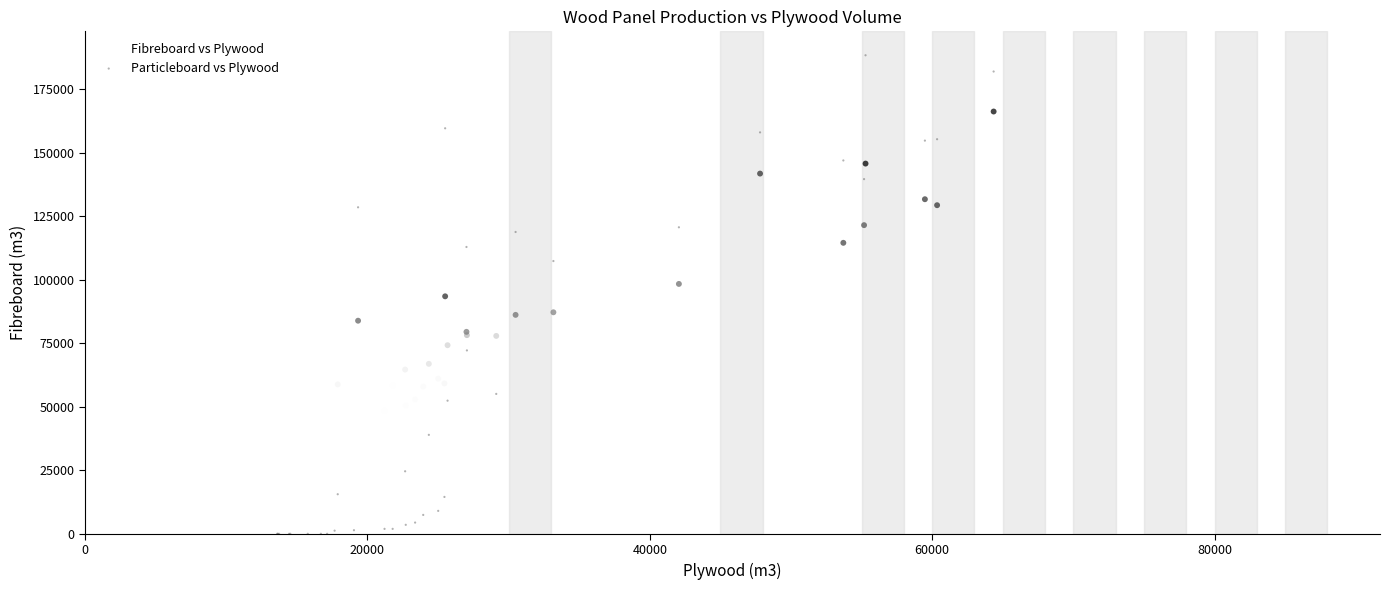

Which series reaches the minimum Y coordinate?

Particleboard vs Plywood